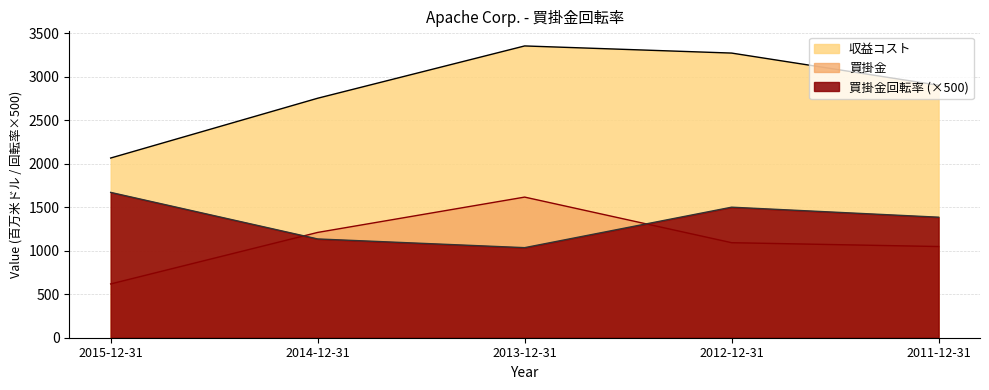

True or false: 買掛金 and 収益コスト cross at least once.

False